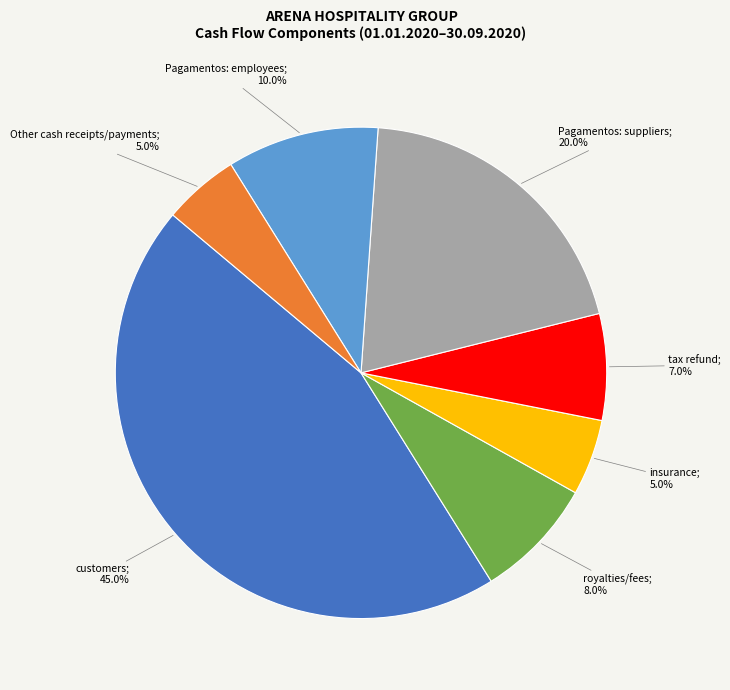

How many segments does this pie chart have?

7